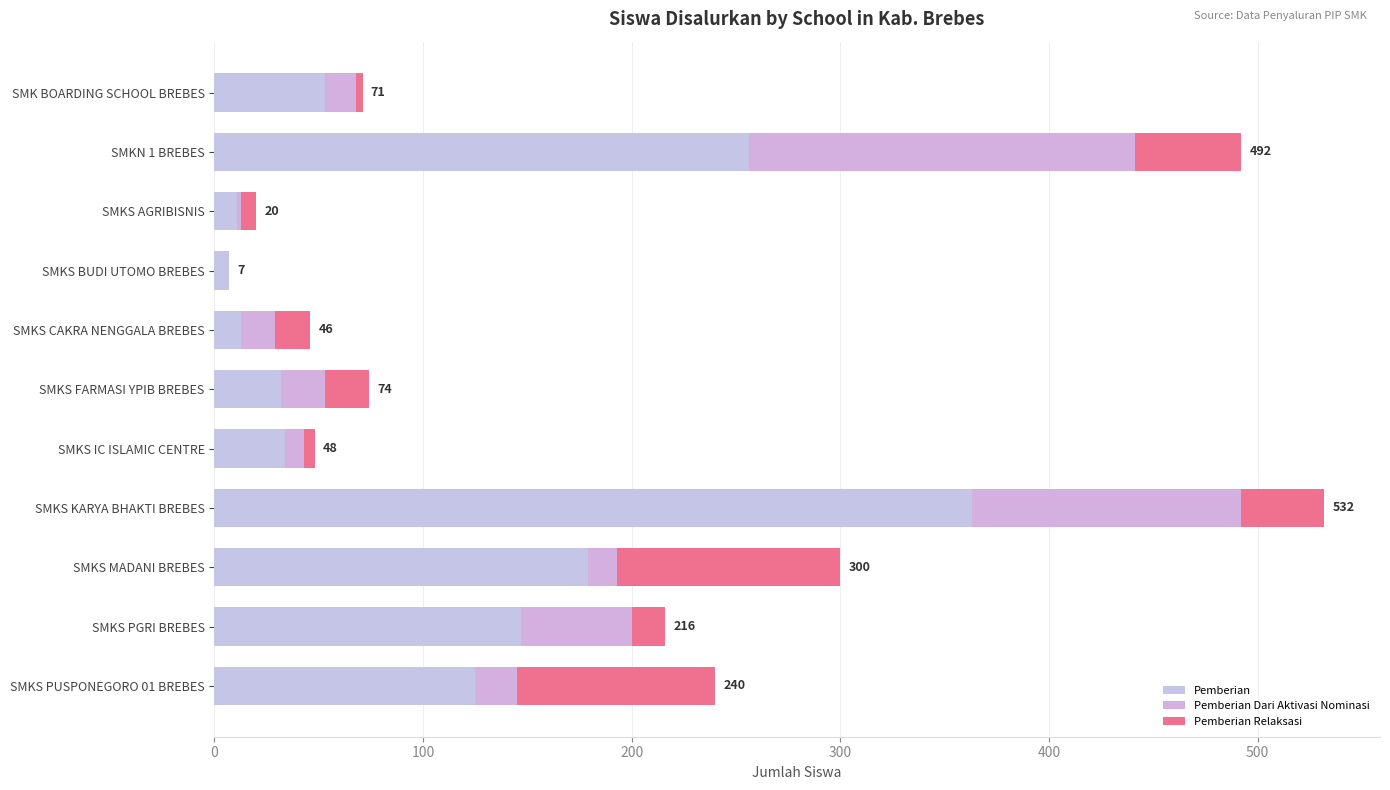

Count the number of categories in the chart.

11